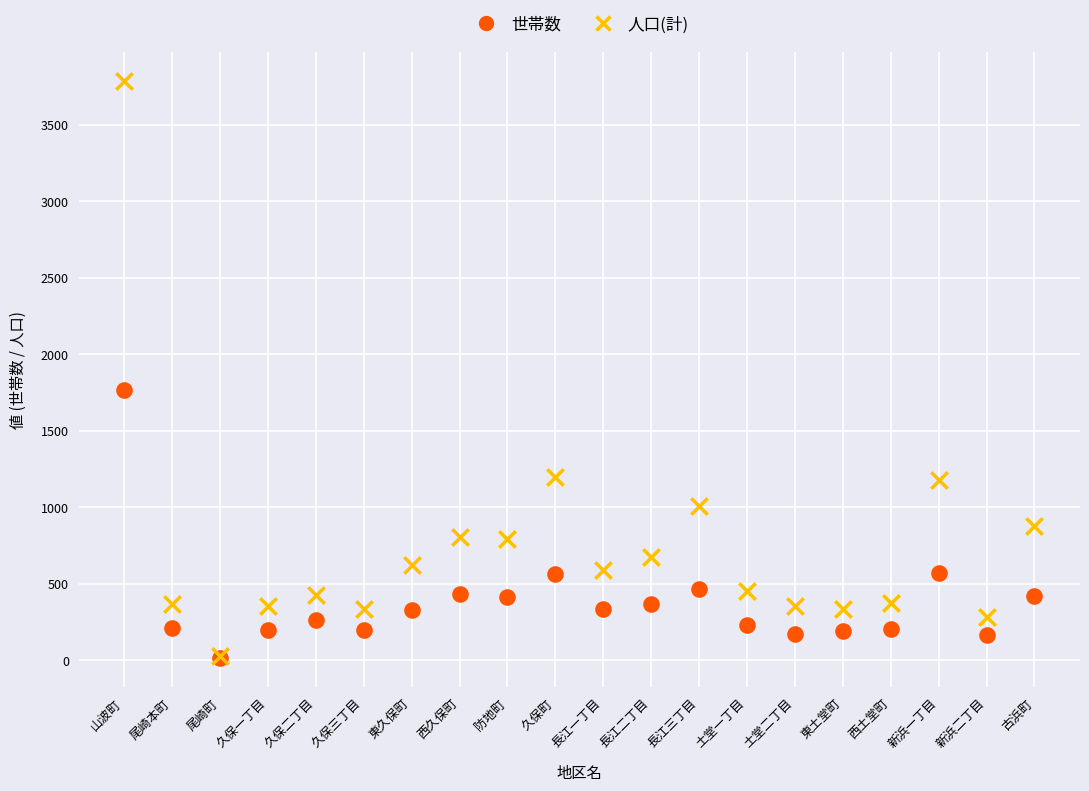

In the 人口(計) series, what Y value is closest to 1908?

1194